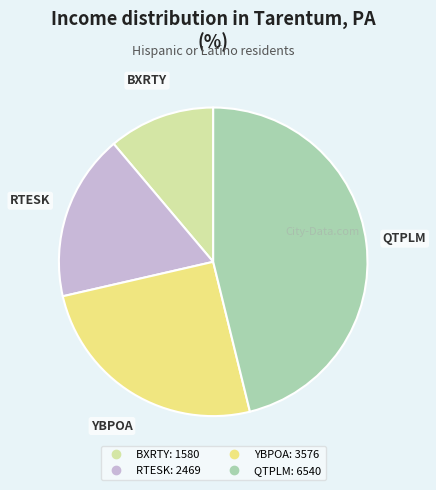

Combined, do RTESK and QTPLM account for over 50%?

Yes